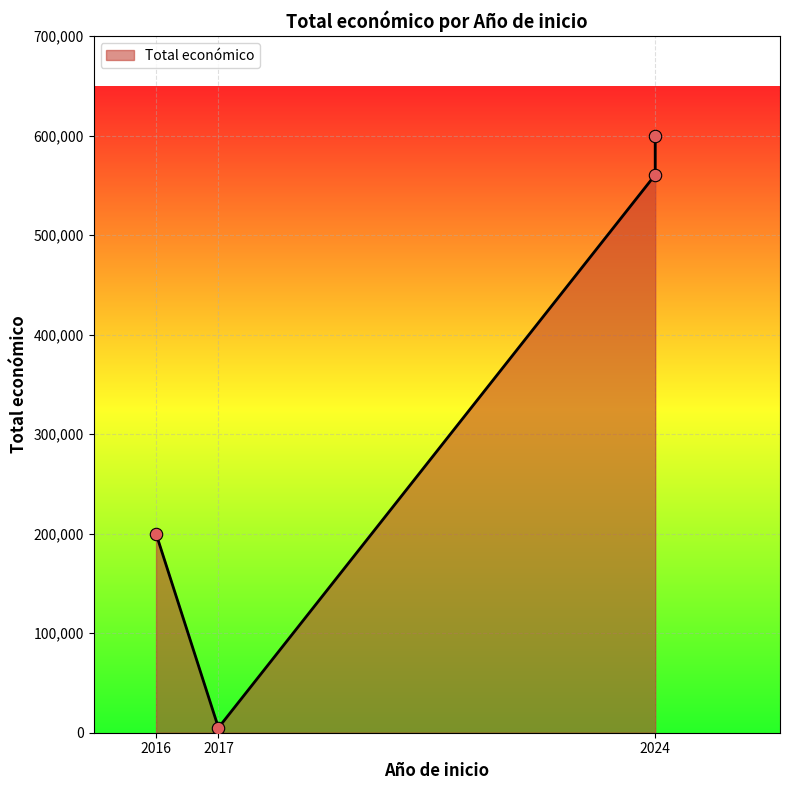

What is the ratio of the value at 2024 to the value at 2024?

1.1